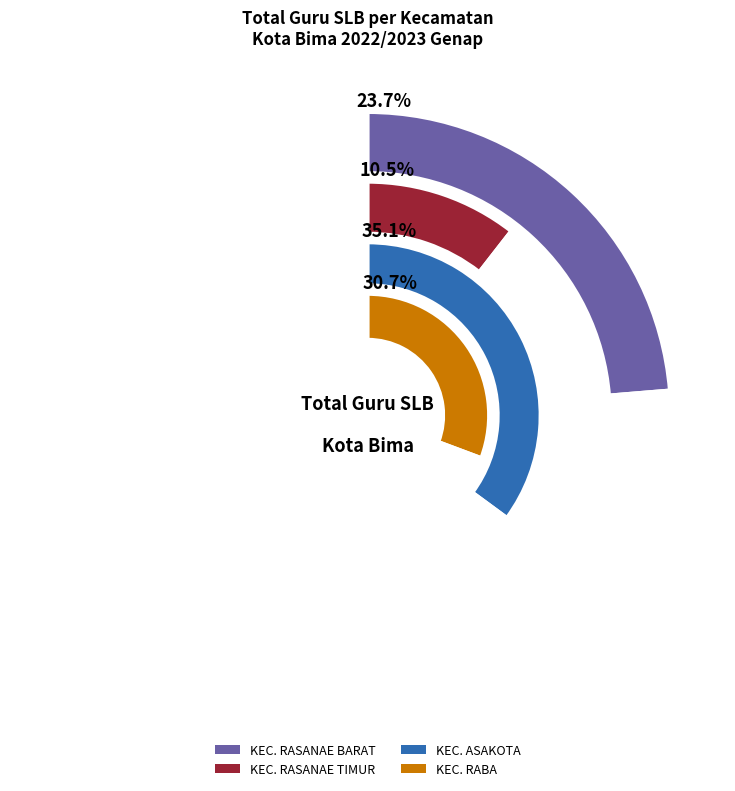

How many segments does this pie chart have?

5